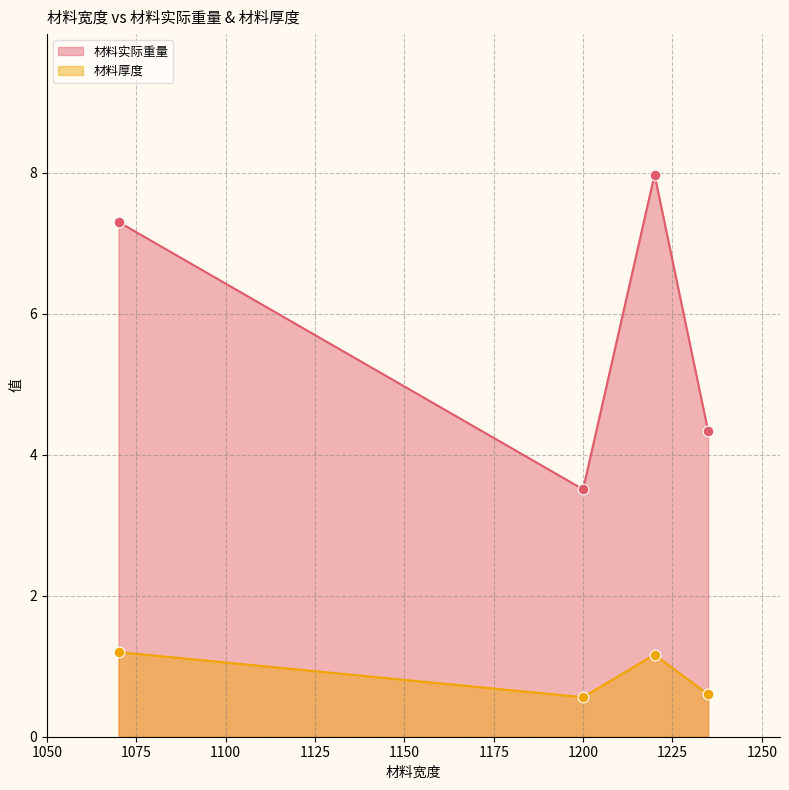

Which series reaches the minimum Y coordinate?

材料厚度